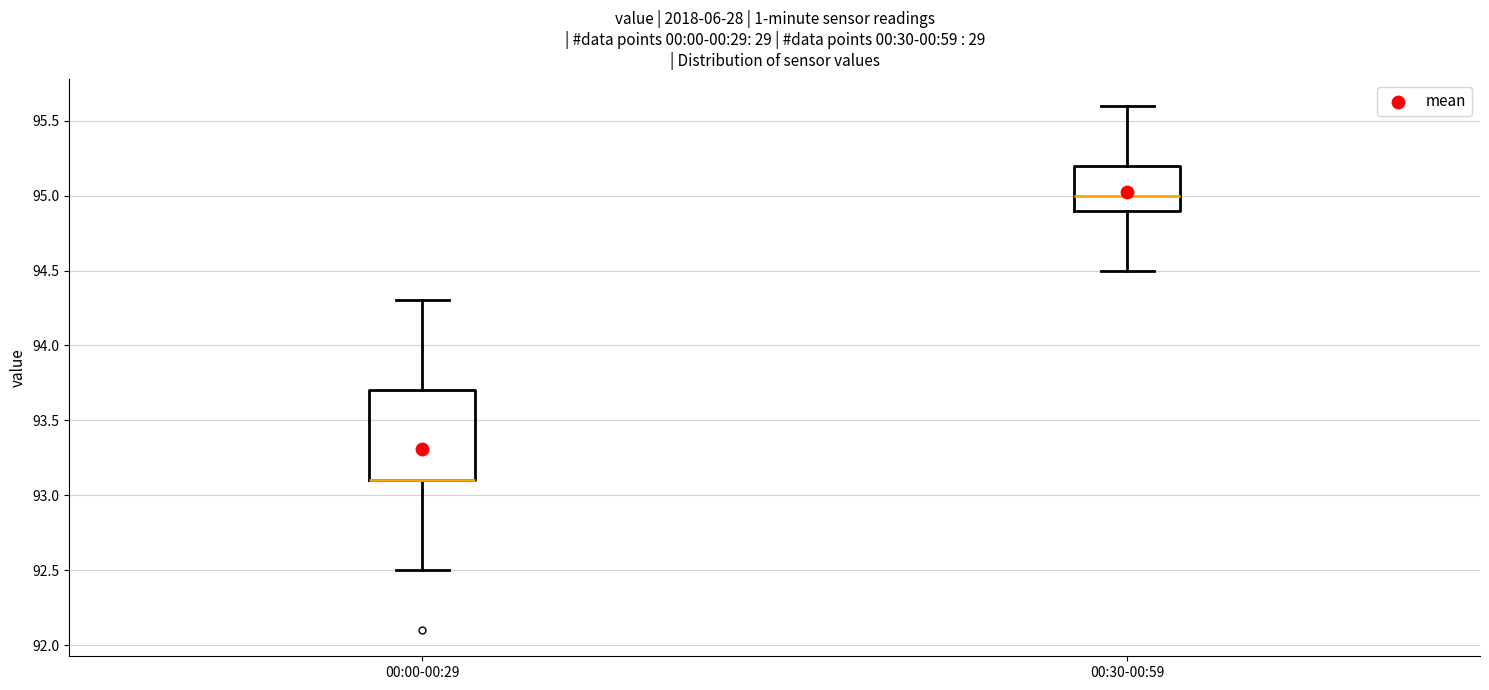

Reading left to right, read every box against the y-axis: the position of its median line, the range the box covers, and the ends of its whiskers. The values are not printed on the chart, so give them approximately, as read against the axis.

00:00-00:29: median 93.1 (drawn on the box's lower edge), box 93.1 to 93.7, whiskers 92.5 to 94.3
00:30-00:59: median 95.0, box 94.9 to 95.2, whiskers 94.5 to 95.6